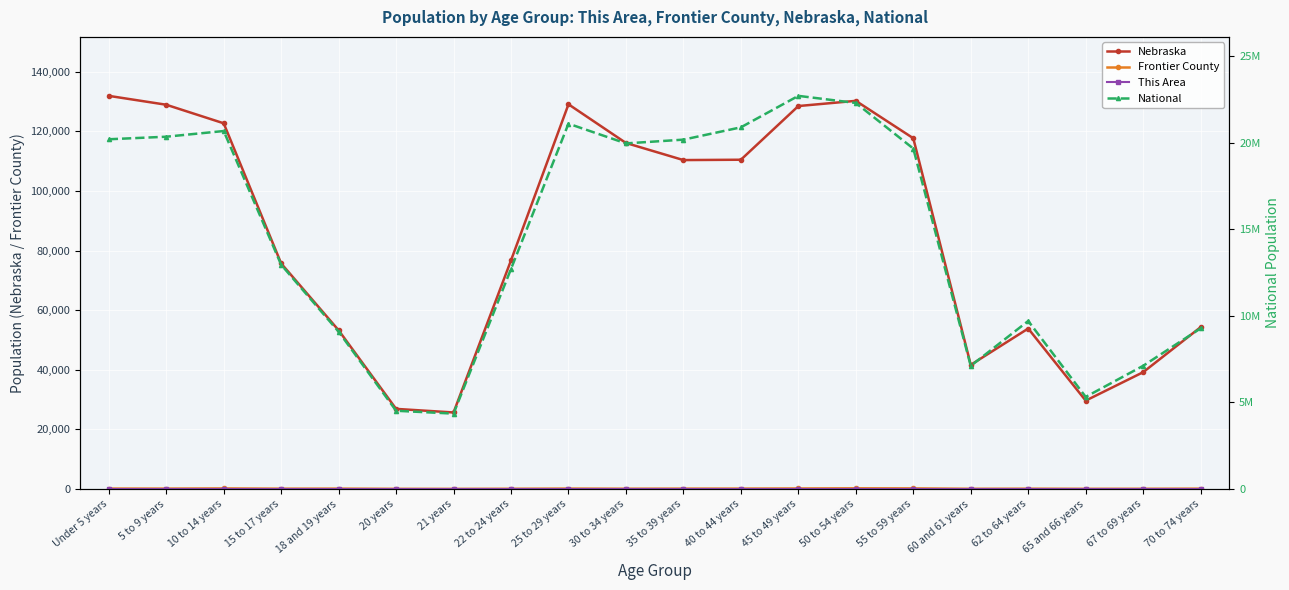

Which series has the largest range (max minus min)?

National